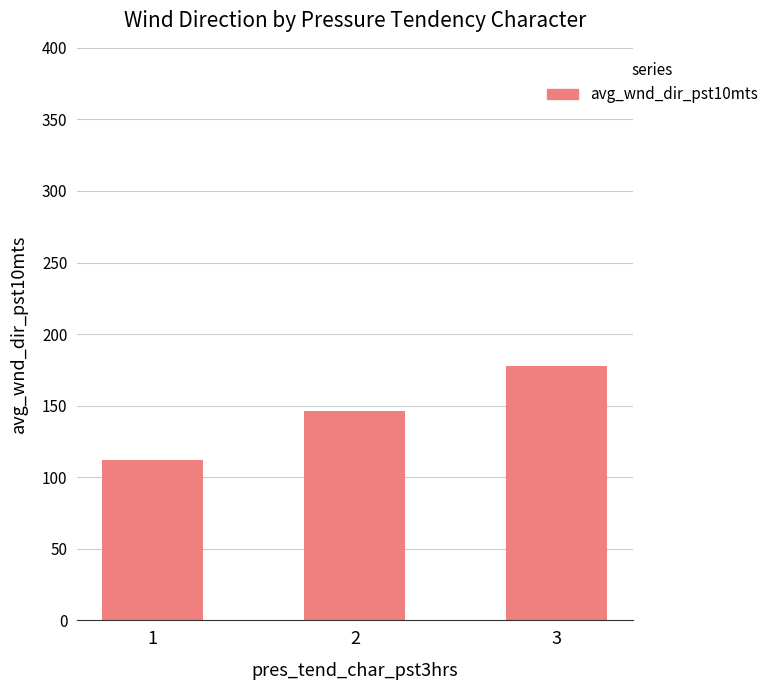

What is the average value?

145.4